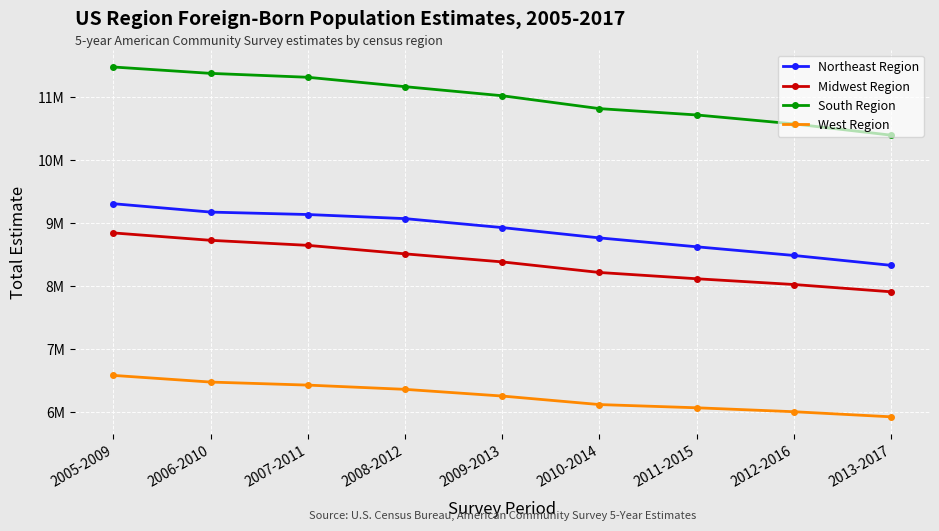

What is the value of the South Region point at the 2nd from the left?

11370693